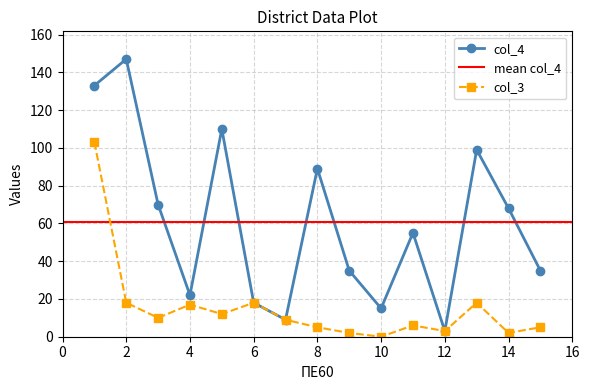

True or false: col_4 has more than 2 points higher than both neighbors.

True